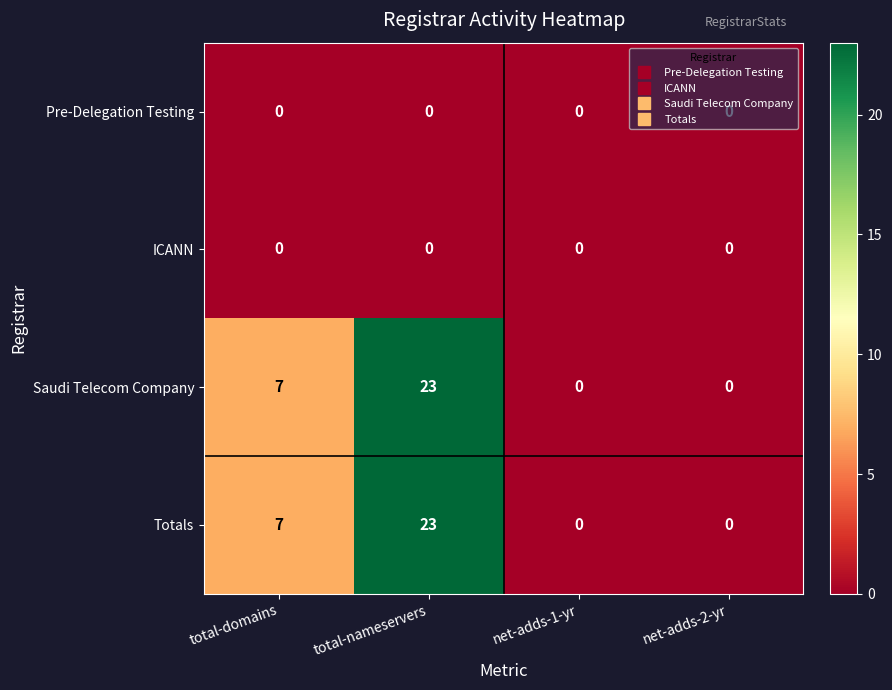

What is the maximum value for Saudi Telecom Company?

23